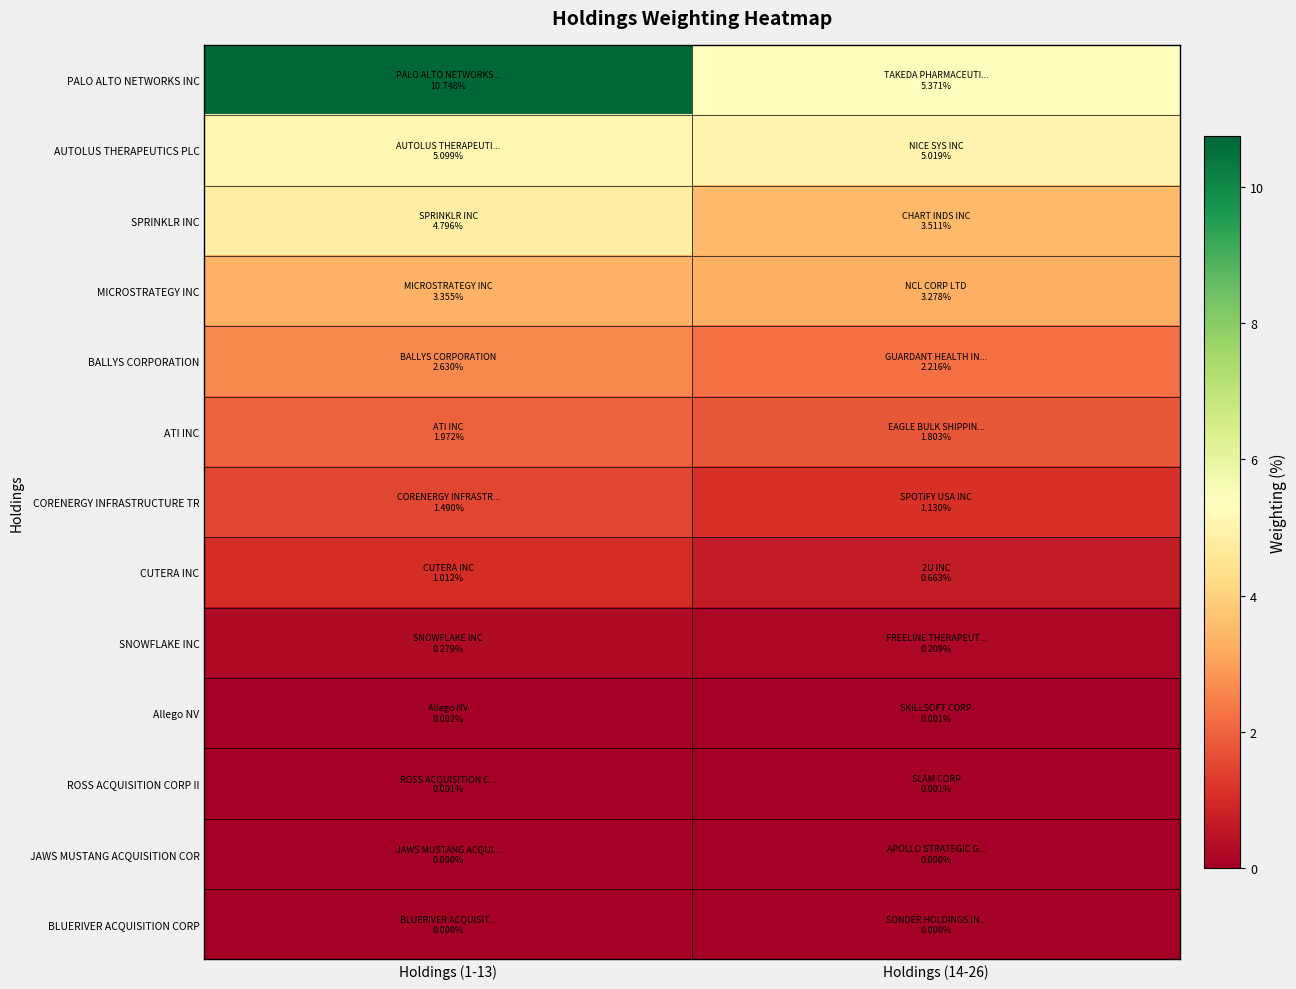

Reading left to right, list all the values displayed in this chart.

PALO ALTO NETWORKS INC: Holdings (1-13)=10.7	Holdings (14-26)=5.4
AUTOLUS THERAPEUTICS PLC: Holdings (1-13)=5.1	Holdings (14-26)=5.0
SPRINKLR INC: Holdings (1-13)=4.8	Holdings (14-26)=3.5
MICROSTRATEGY INC: Holdings (1-13)=3.4	Holdings (14-26)=3.3
BALLYS CORPORATION: Holdings (1-13)=2.6	Holdings (14-26)=2.2
ATI INC: Holdings (1-13)=2.0	Holdings (14-26)=1.8
CORENERGY INFRASTRUCTURE TR: Holdings (1-13)=1.5	Holdings (14-26)=1.1
CUTERA INC: Holdings (1-13)=1.0	Holdings (14-26)=0.7
SNOWFLAKE INC: Holdings (1-13)=0.3	Holdings (14-26)=0.2
Allego NV: Holdings (1-13)=0.0	Holdings (14-26)=0.0
ROSS ACQUISITION CORP II: Holdings (1-13)=0.0	Holdings (14-26)=0.0
JAWS MUSTANG ACQUISITION COR: Holdings (1-13)=0.0	Holdings (14-26)=0.0
BLUERIVER ACQUISITION CORP: Holdings (1-13)=0.0	Holdings (14-26)=0.0